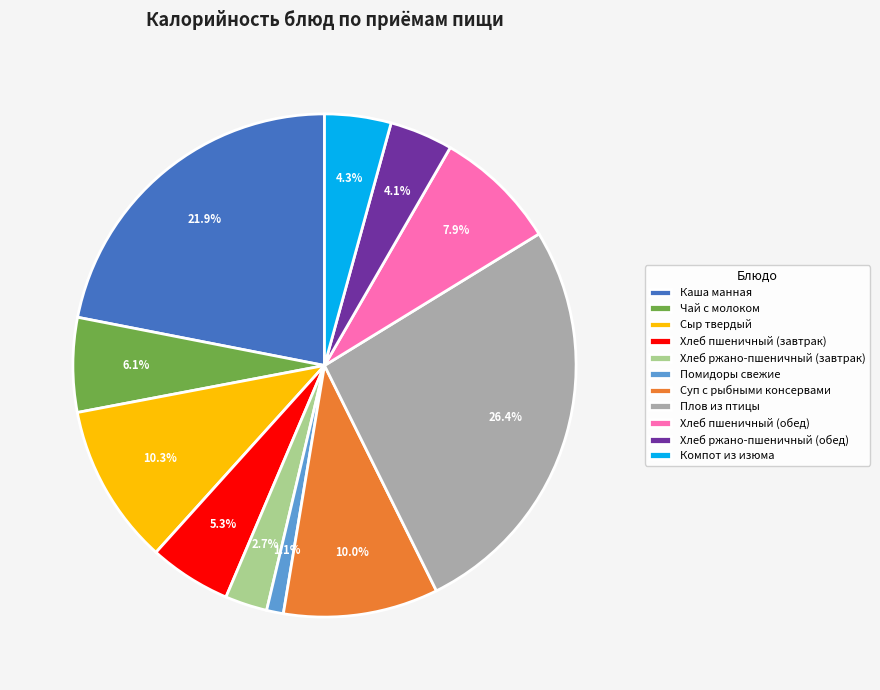

The Помидоры свежие slice represents 15% of the pie. True or false?

False